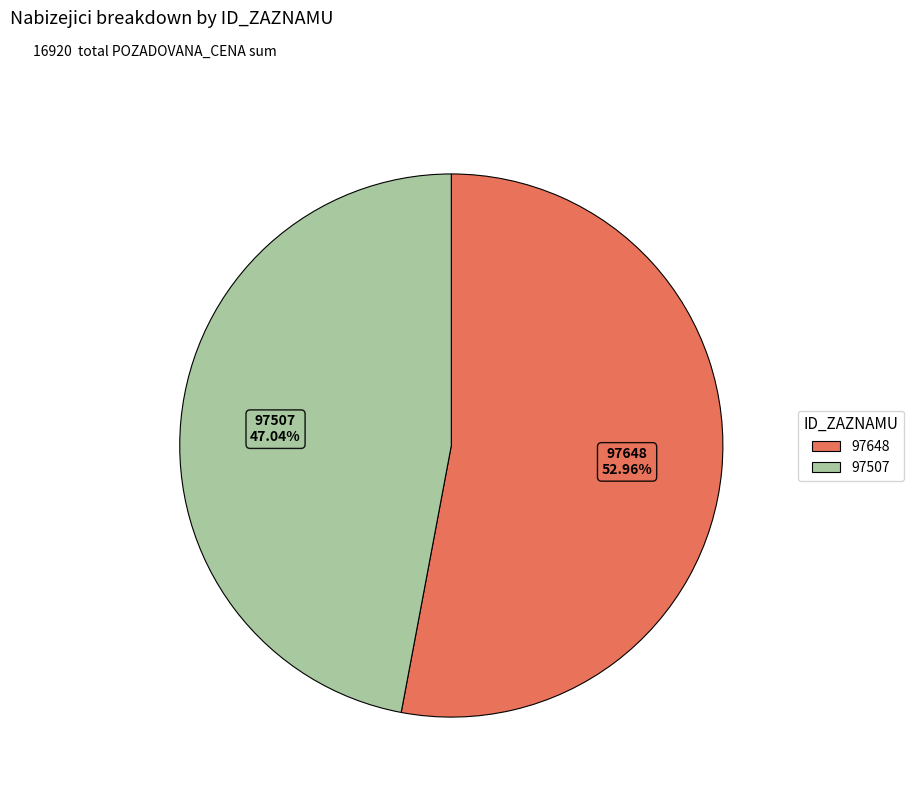

Which category has the biggest portion of the pie?

97648